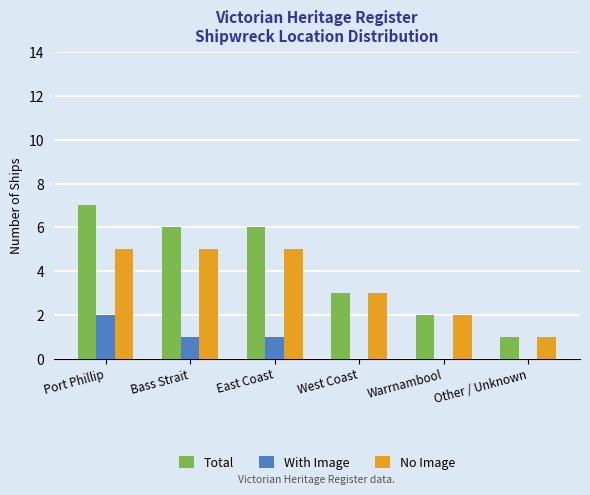

Reading left to right, what are all the values shown in this chart?

Total: 7	6	6	3	2	1
With Image: 2	1	1	0	0	0
No Image: 5	5	5	3	2	1